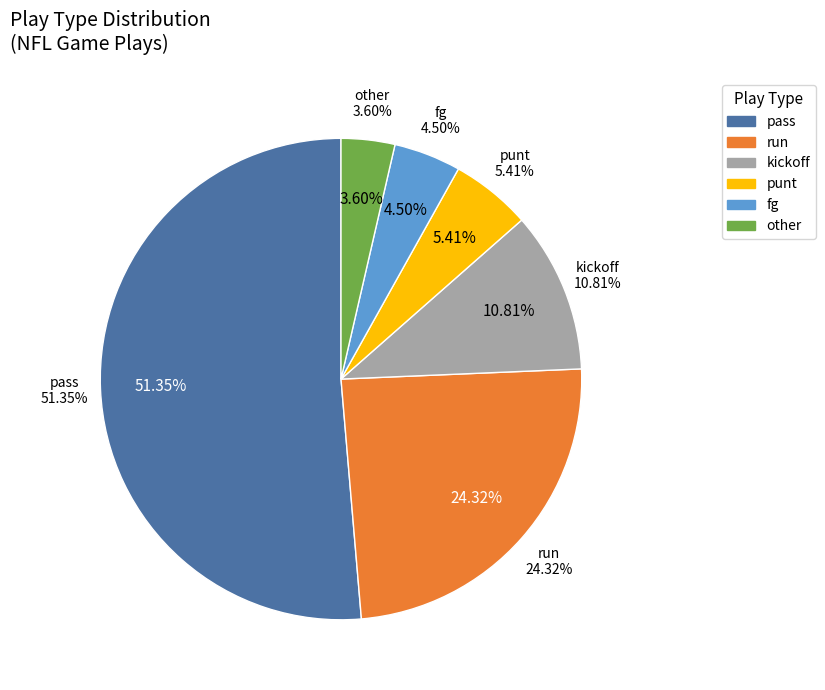

To the nearest percent, what is the average slice percentage?

17%